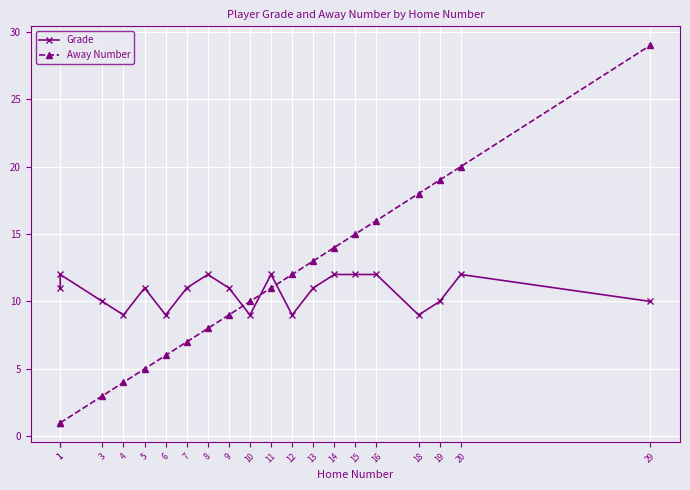

Which has a higher value, 8 or 10?

8